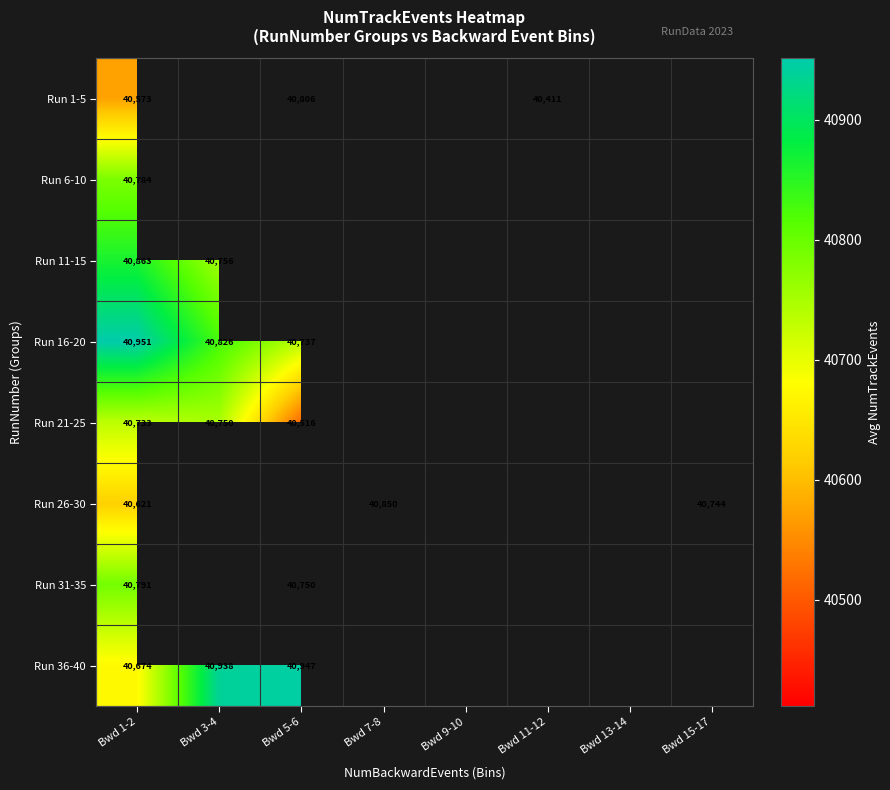

At how many categories does at least one series exceed 40651?

5